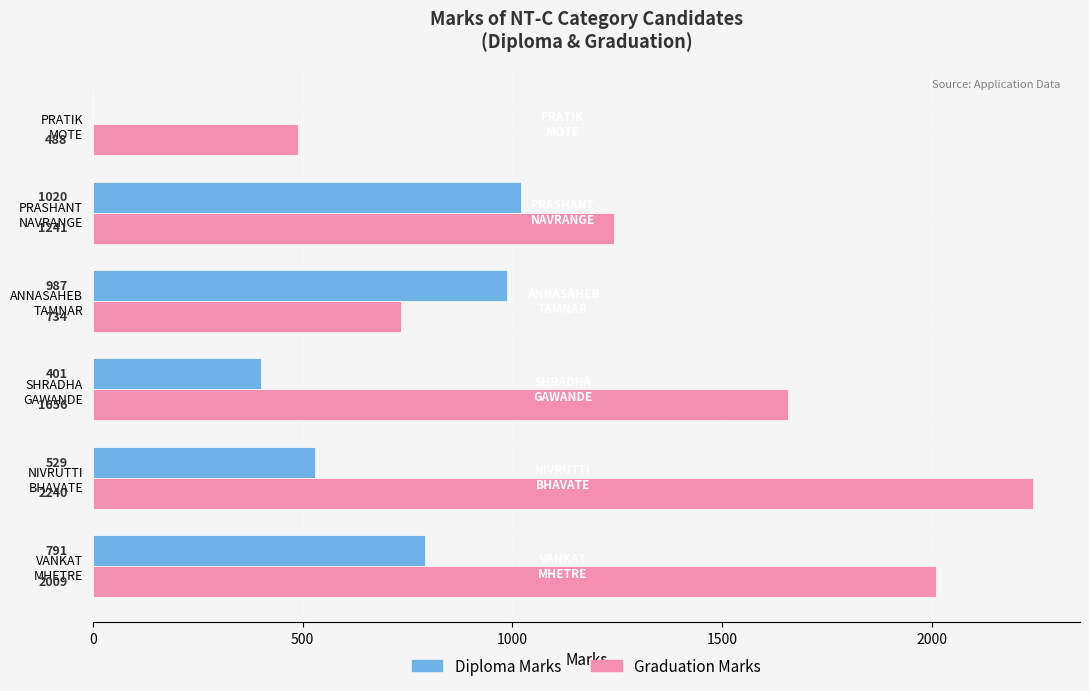

How many Graduation Marks values are between 734 and 2009?

4